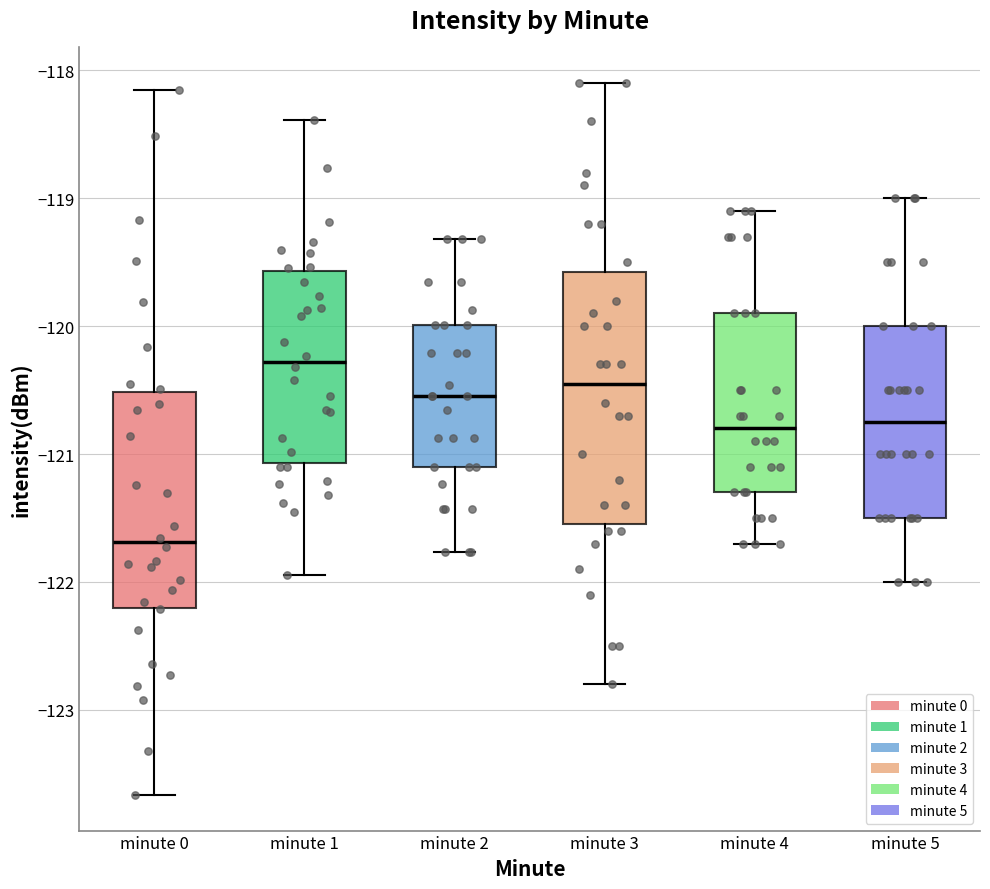

Which box is the tallest, from its lower edge to its upper edge?

minute 3